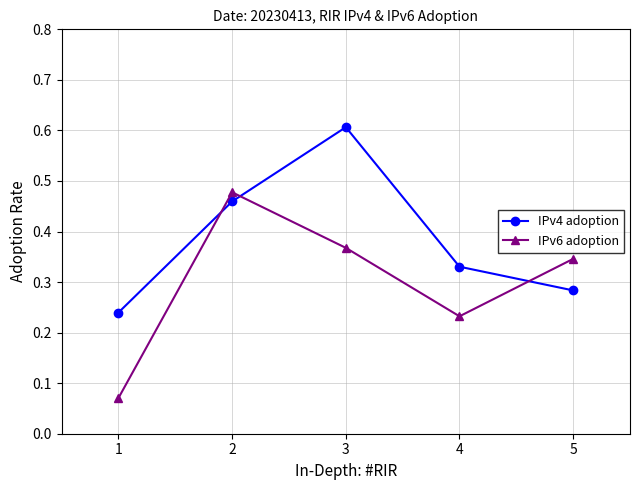

Rank the series by their average value, from highest to lowest.

IPv4 adoption, IPv6 adoption